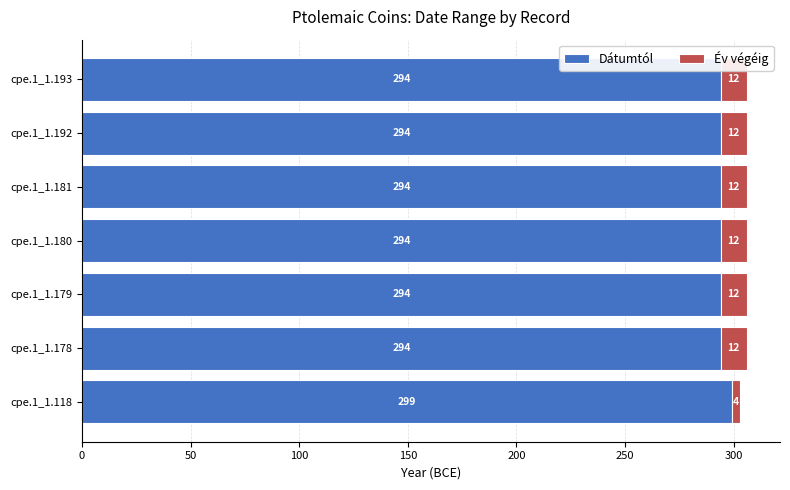

What is the total value across all series at cpe.1_1.118?

303